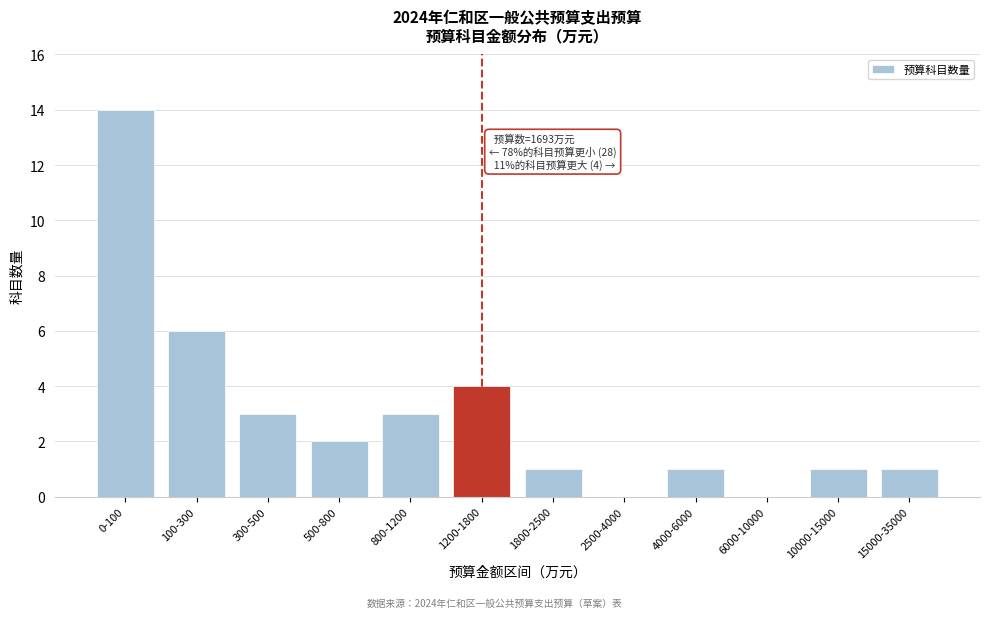

Reading left to right, extract all data points from this chart.

0-100=14	100-300=6	300-500=3	500-800=2	800-1200=3	1200-1800=4	1800-2500=1	2500-4000=0	4000-6000=1	6000-10000=0	10000-15000=1	15000-35000=1